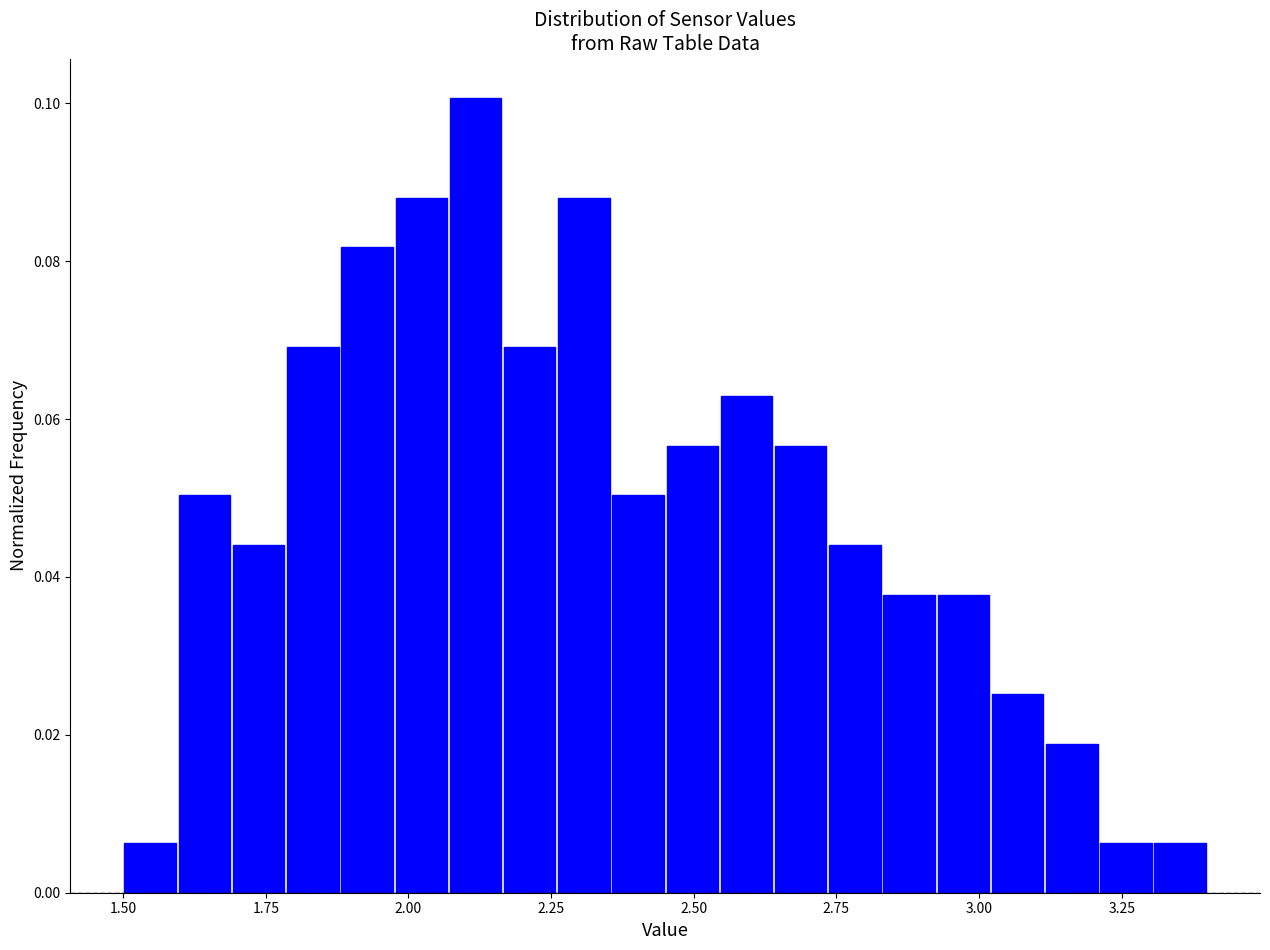

Read against the x-axis, roughly where is the centre of the tallest bar?

2.10